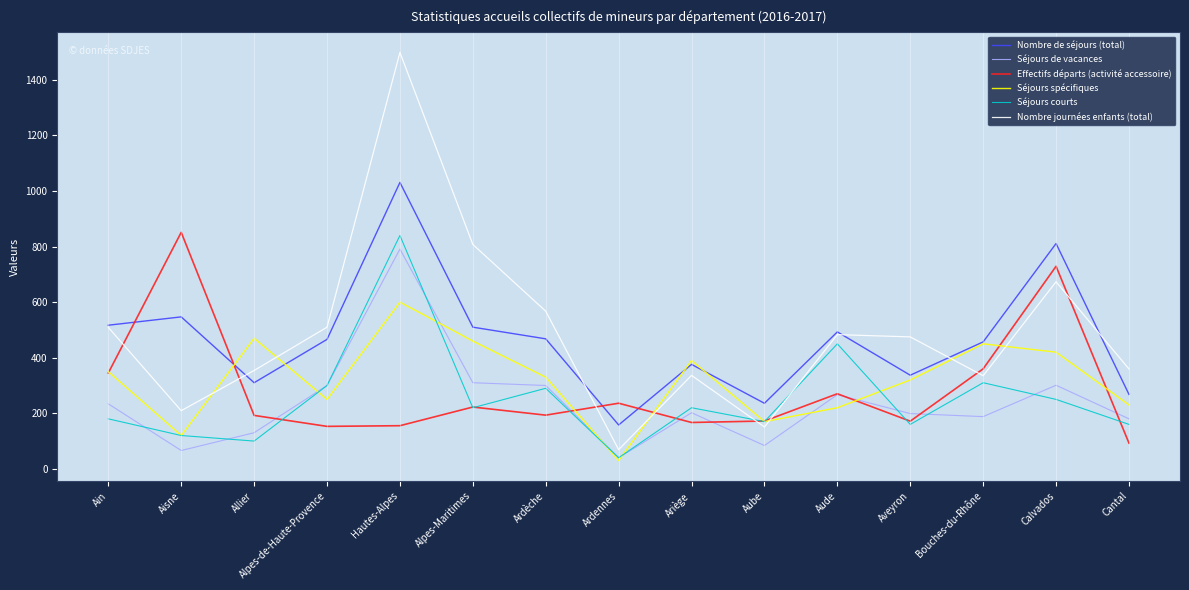

True or false: Effectifs départs (activité accessoire) and Séjours spécifiques intersect in this chart.

True